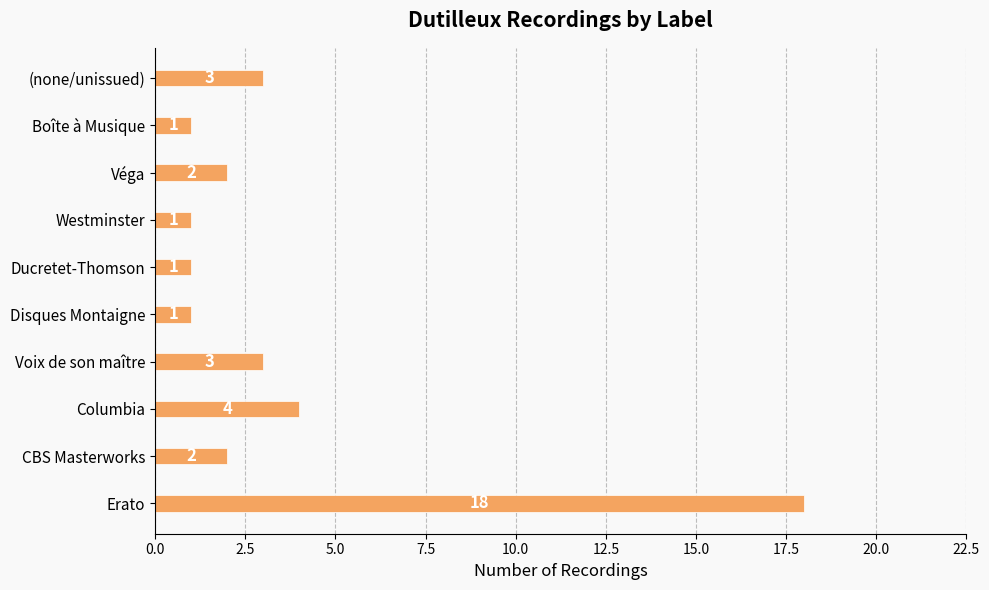

What is the greatest value displayed?

18